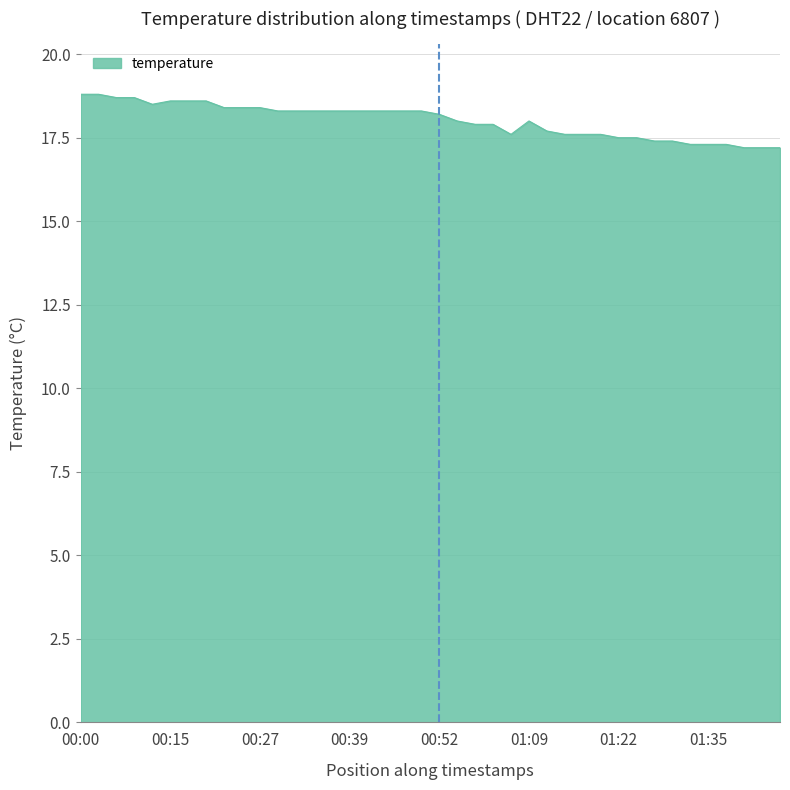

What is the greatest value displayed?

18.8